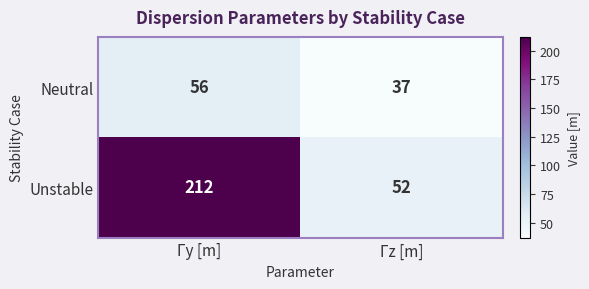

What is the difference between the maximum and minimum values in the Neutral series?

19